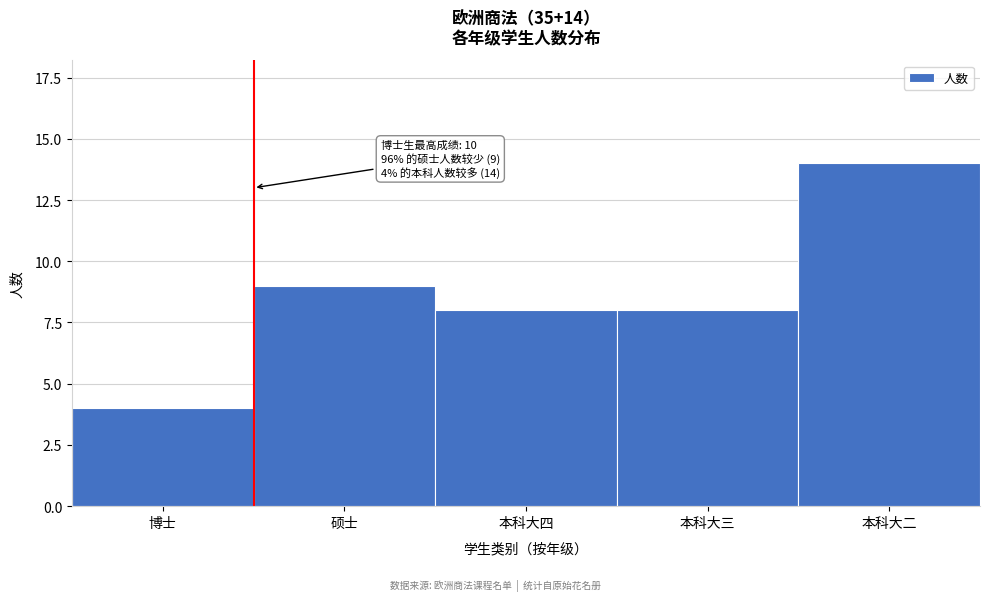

Reading right to left, list all the values displayed in this chart.

14	8	8	9	4